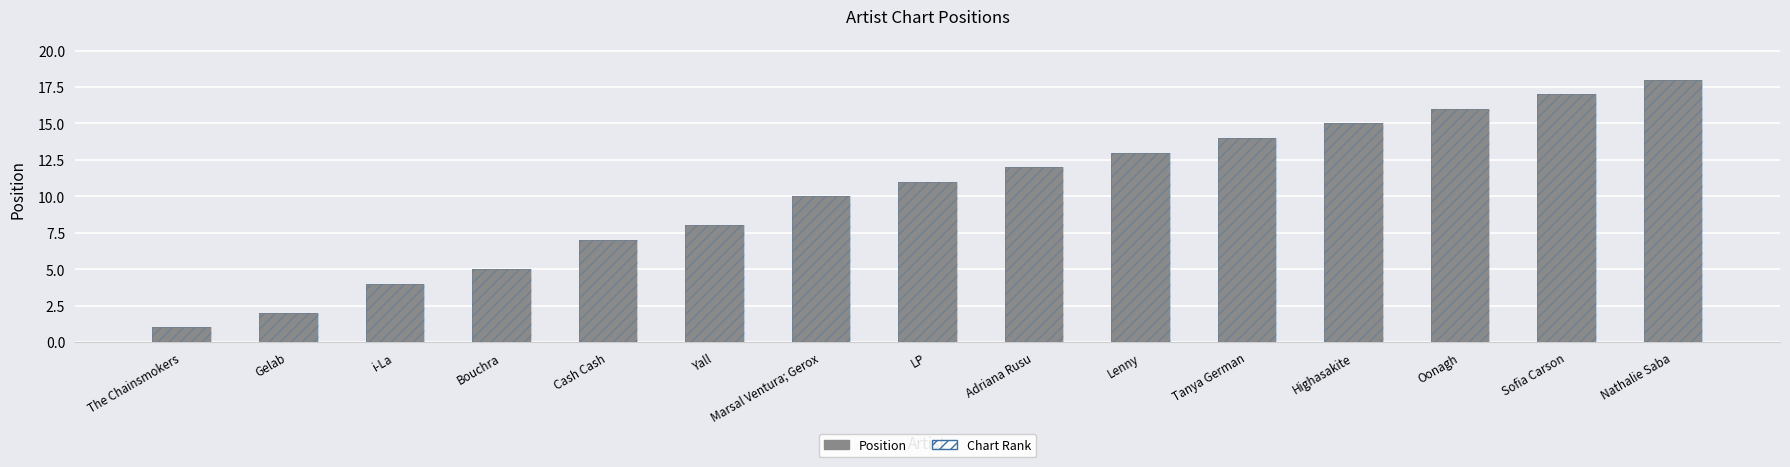

Reading right to left, extract all data points from this chart.

Position: Nathalie Saba=18	Sofia Carson=17	Oonagh=16	Highasakite=15	Tanya German=14	Lenny=13	Adriana Rusu=12	LP=11	Marsal Ventura; Gerox=10	Yall=8	Cash Cash=7	Bouchra=5	i-La=4	Gelab=2	The Chainsmokers=1
Chart Rank: Nathalie Saba=18	Sofia Carson=17	Oonagh=16	Highasakite=15	Tanya German=14	Lenny=13	Adriana Rusu=12	LP=11	Marsal Ventura; Gerox=10	Yall=8	Cash Cash=7	Bouchra=5	i-La=4	Gelab=2	The Chainsmokers=1